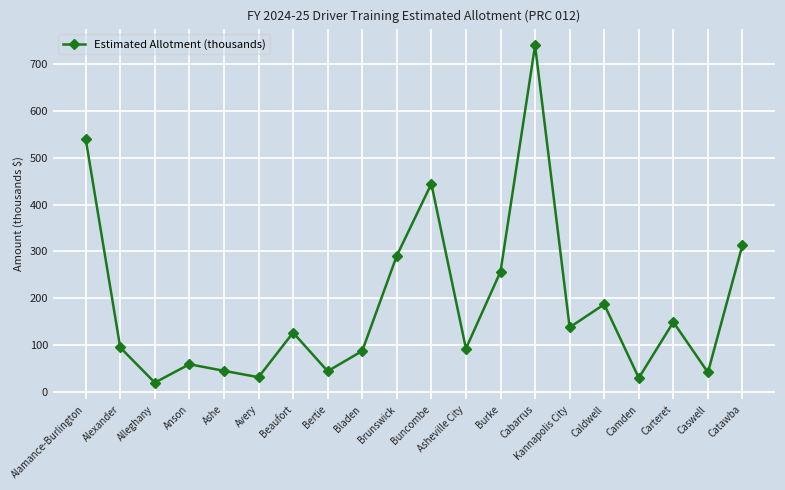

The value at Anson is 16.8. True or false?

False